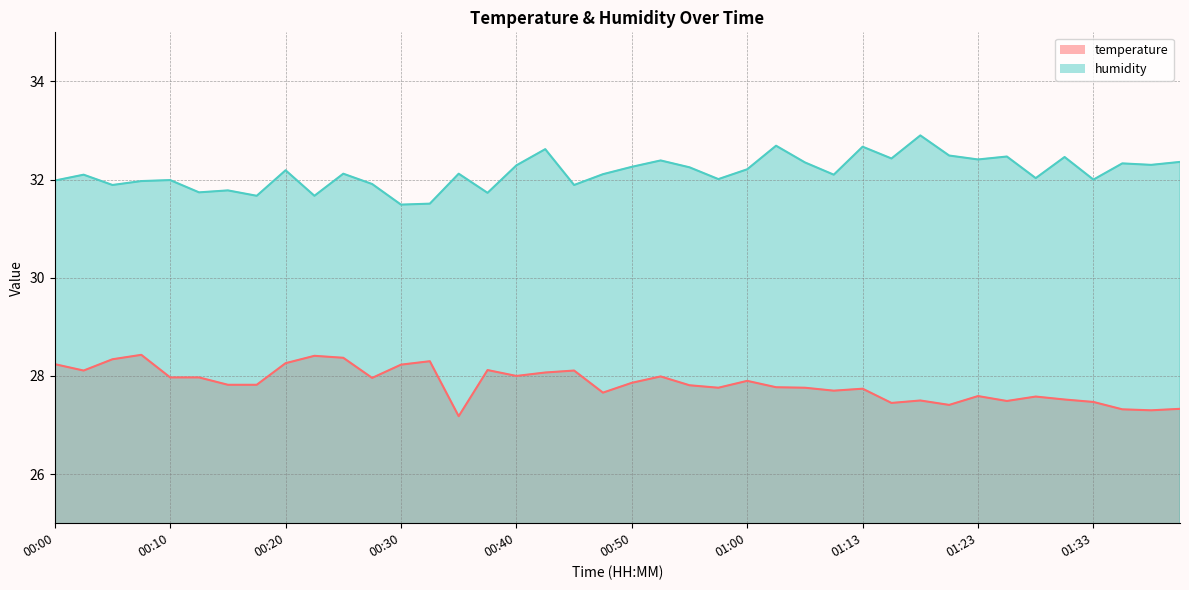

Reading left to right, list all the values displayed in this chart.

temperature: 28.2	28.1	28.3	28.4	28.0	28.0	27.8	27.8	28.3	28.4	28.4	28.0	28.2	28.3	27.2	28.1	28.0	28.1	28.1	27.7	27.9	28.0	27.8	27.8	27.9	27.8	27.8	27.7	27.7	27.4	27.5	27.4	27.6	27.5	27.6	27.5	27.5	27.3	27.3	27.3
humidity: 32.0	32.1	31.9	32.0	32.0	31.7	31.8	31.7	32.2	31.7	32.1	31.9	31.5	31.5	32.1	31.7	32.3	32.6	31.9	32.1	32.3	32.4	32.2	32.0	32.2	32.7	32.4	32.1	32.7	32.4	32.9	32.5	32.4	32.5	32.0	32.5	32.0	32.3	32.3	32.4